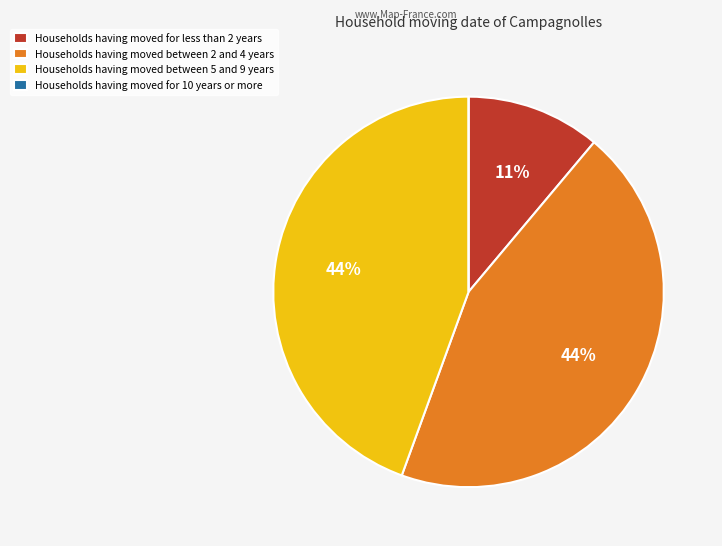

Does Households having moved between 2 and 4 years represent more than half of the total?

No